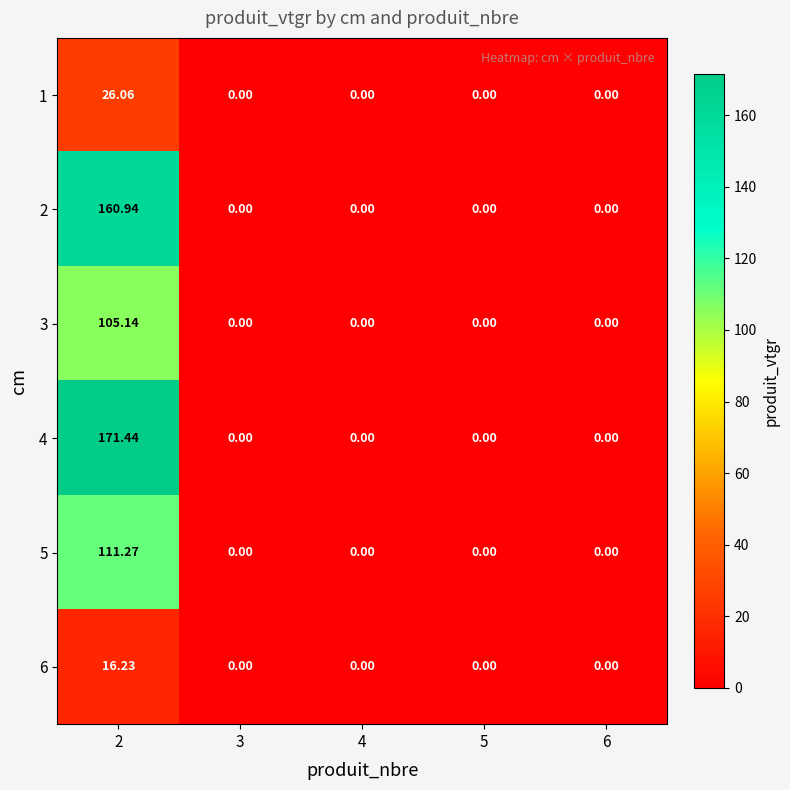

At how many categories does at least one series exceed 56?

1